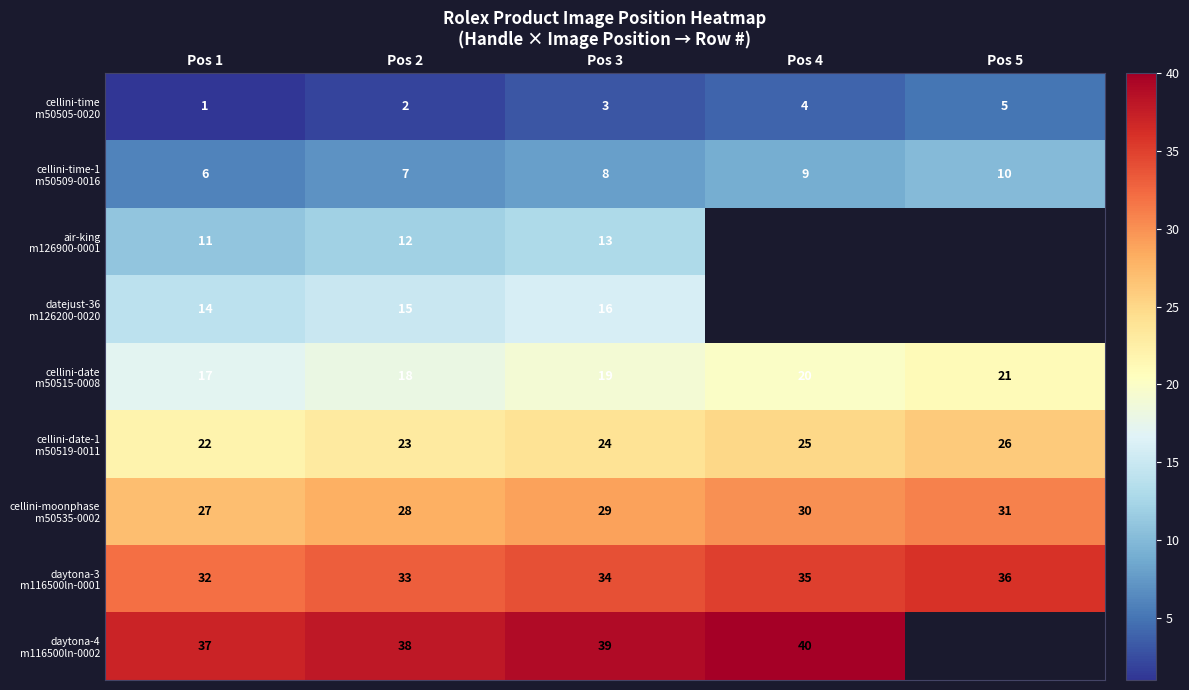

Between Pos 2 and Pos 3, which is larger?

Pos 3